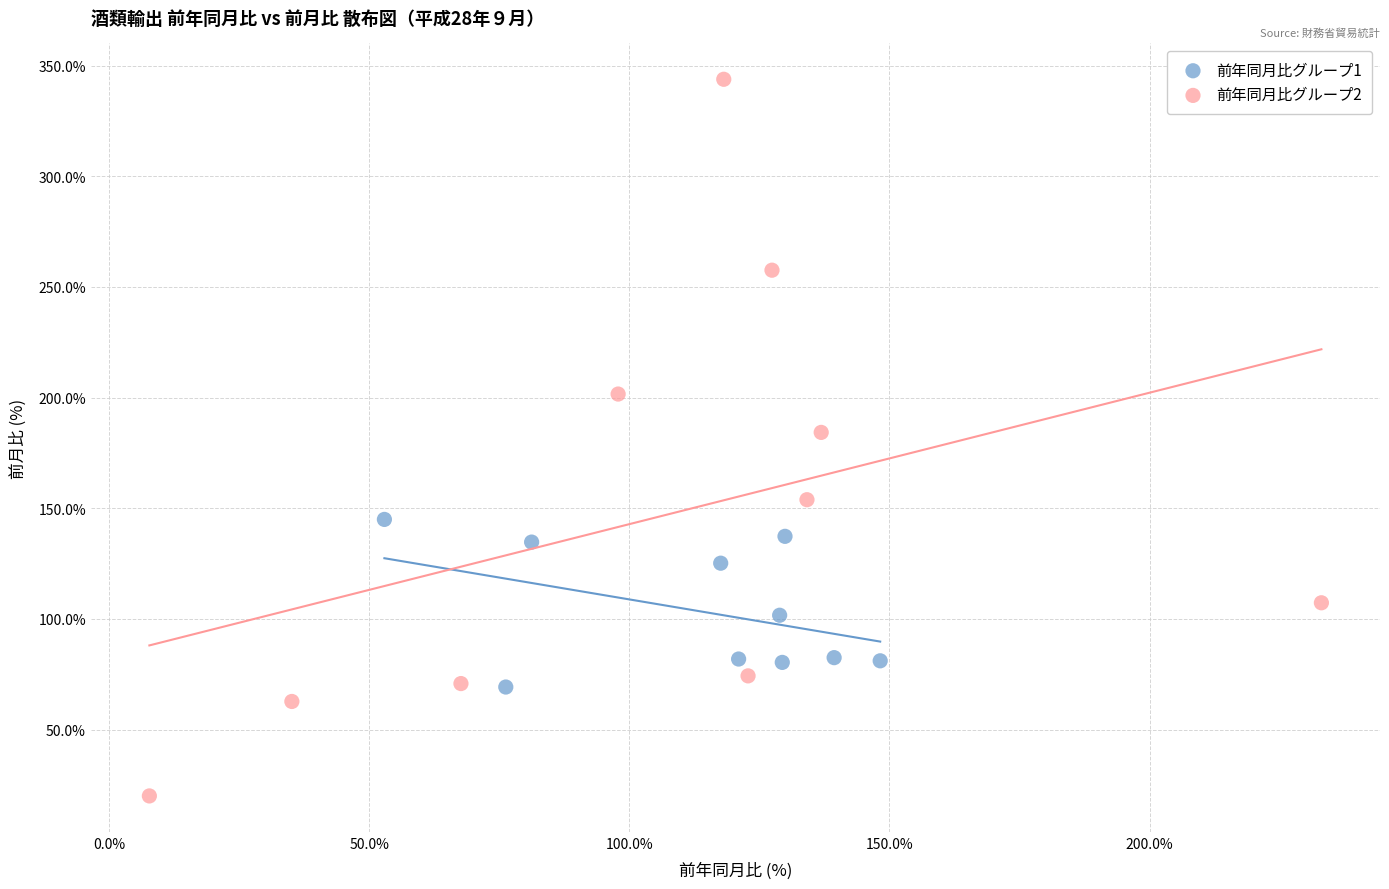

Which series reaches the minimum Y coordinate?

前年同月比グループ2